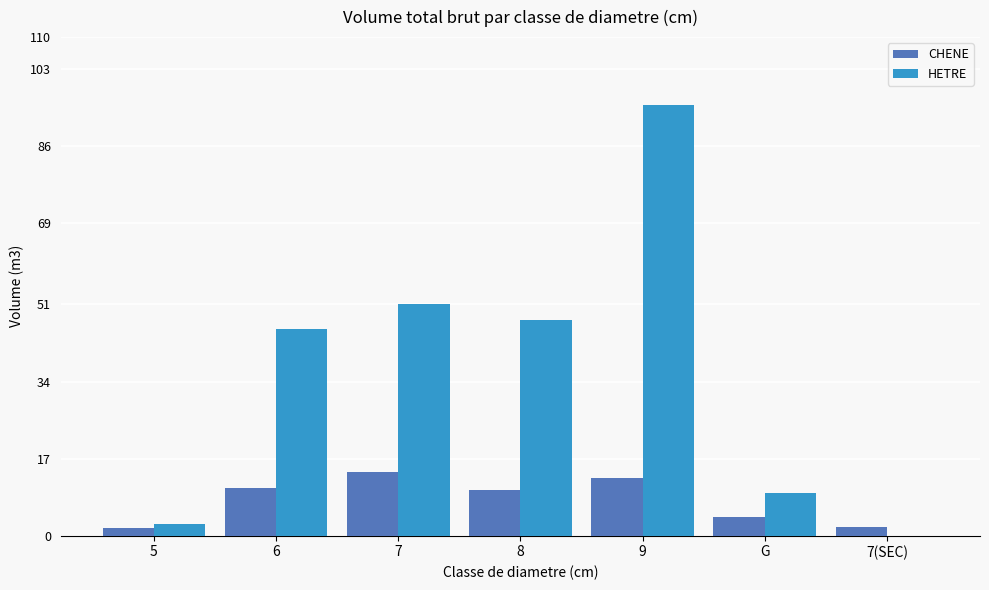

What is the sum of all CHENE values?

55.1